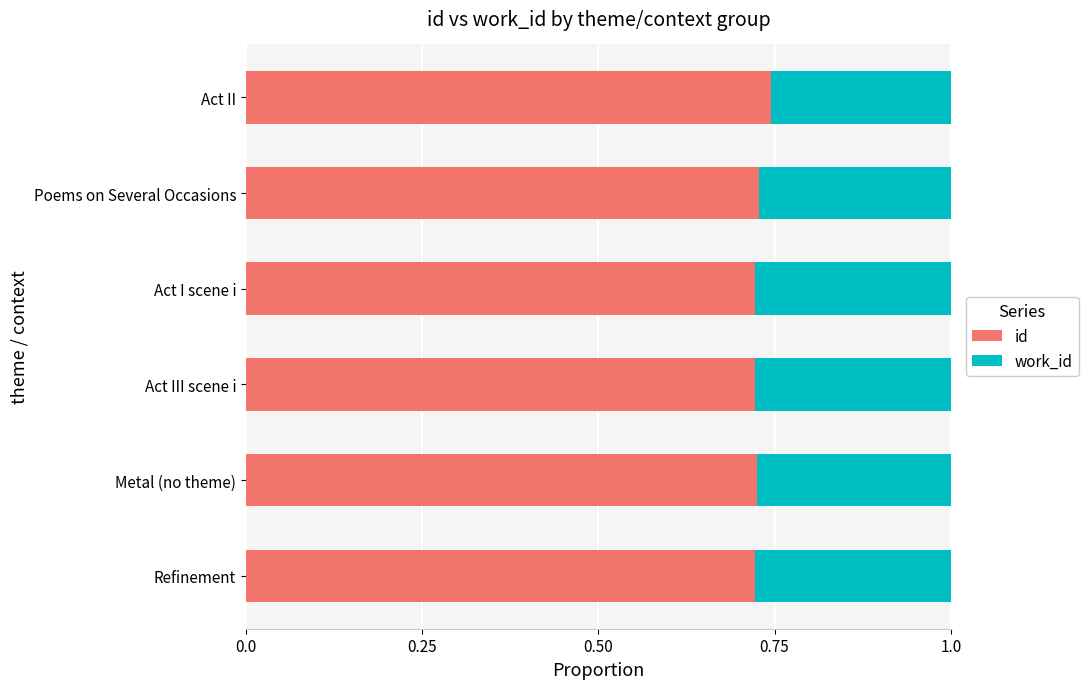

Count the id values in the range 0 to 1.

6